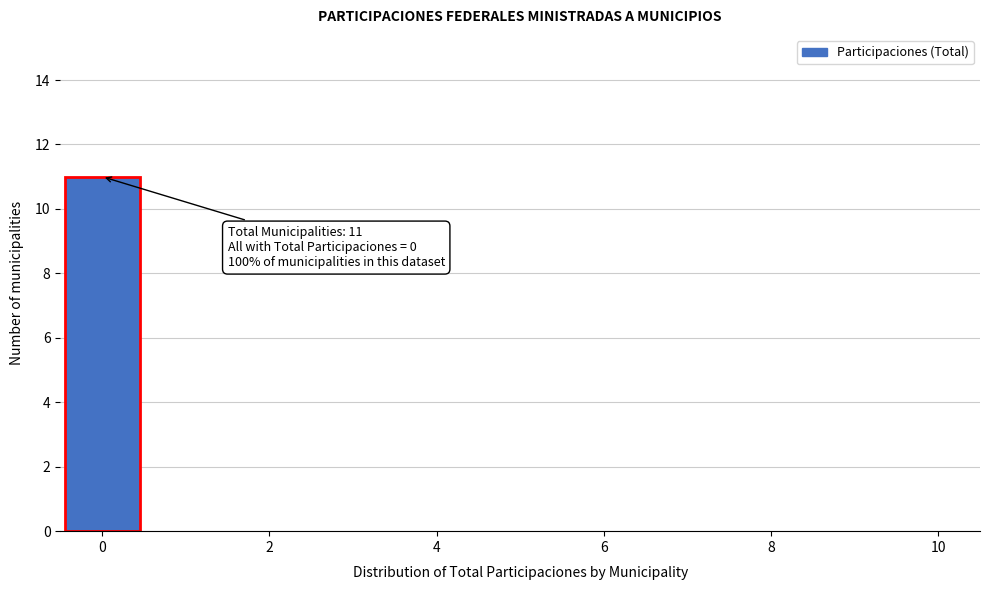

Which range on the x-axis has the tallest bar?

-0.5 to 0.5